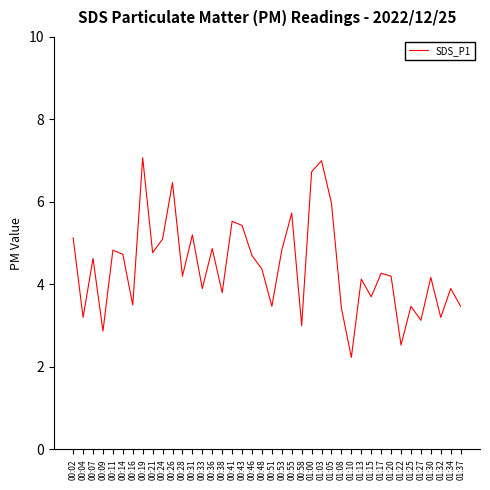

What position from the left is 00:19?

8